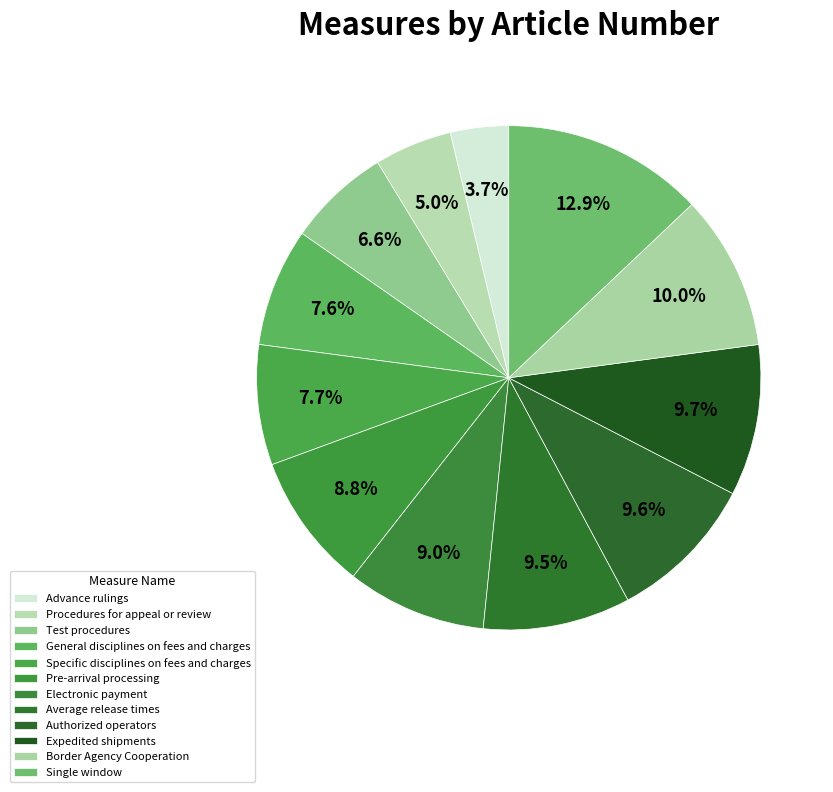

Is it true that Specific disciplines on fees and charges is 8% of the pie?

True